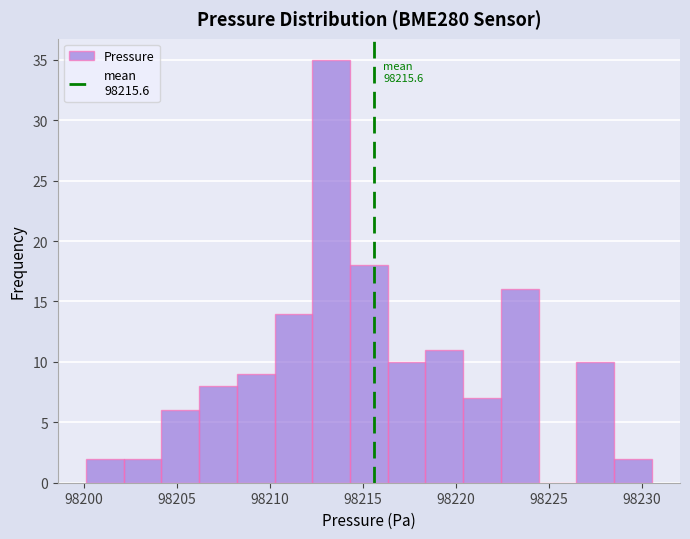

Which range on the x-axis has the tallest bar?

98212.5 to 98214.5